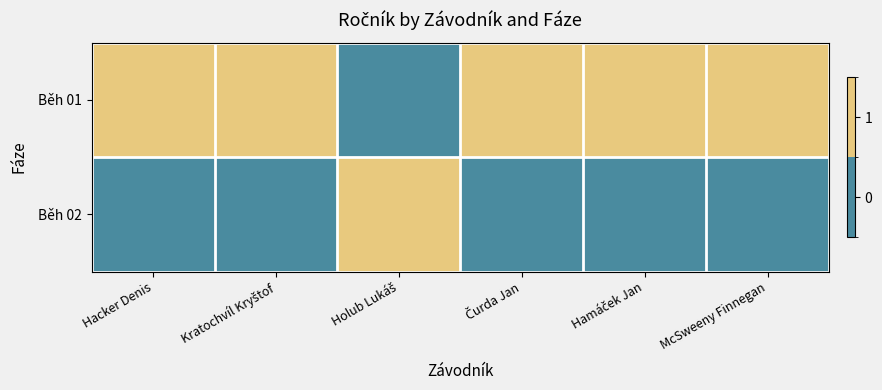

At how many categories does at least one series exceed 0?

6